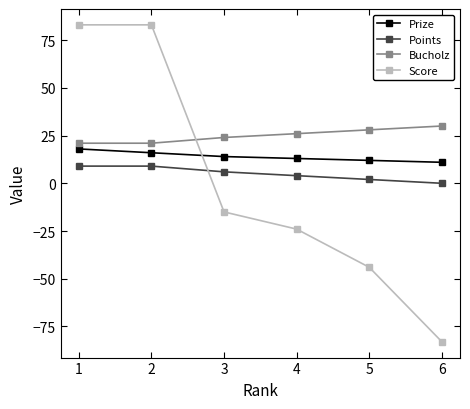

Is the value of Bucholz at 6 greater than the value of Points at 4?

Yes